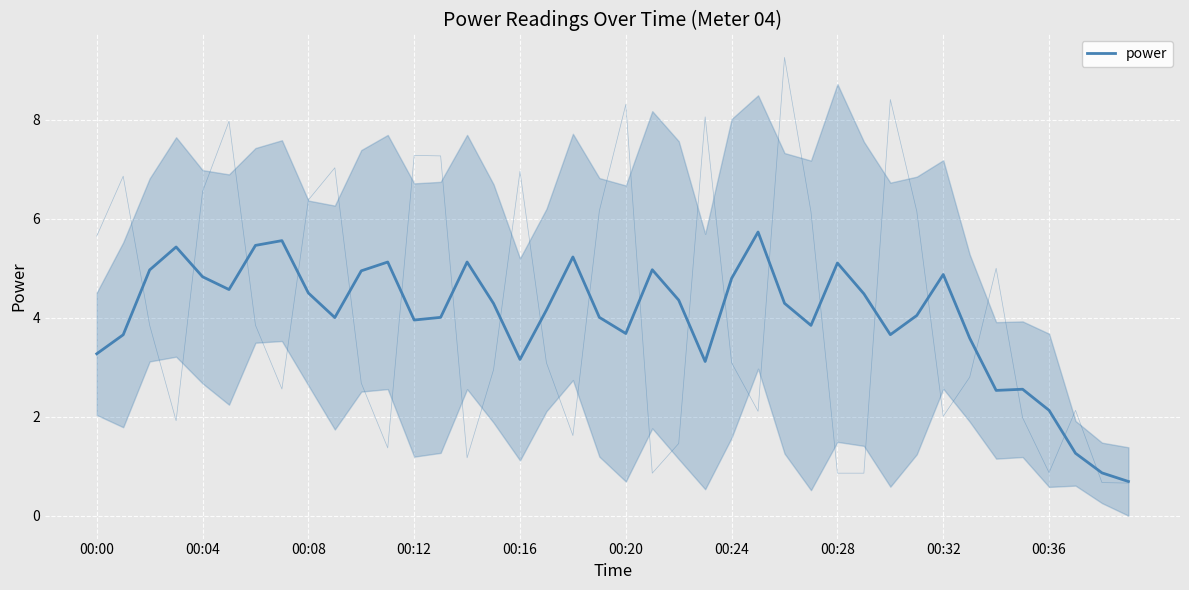

What is the value of the 11th point from the left?

4.9